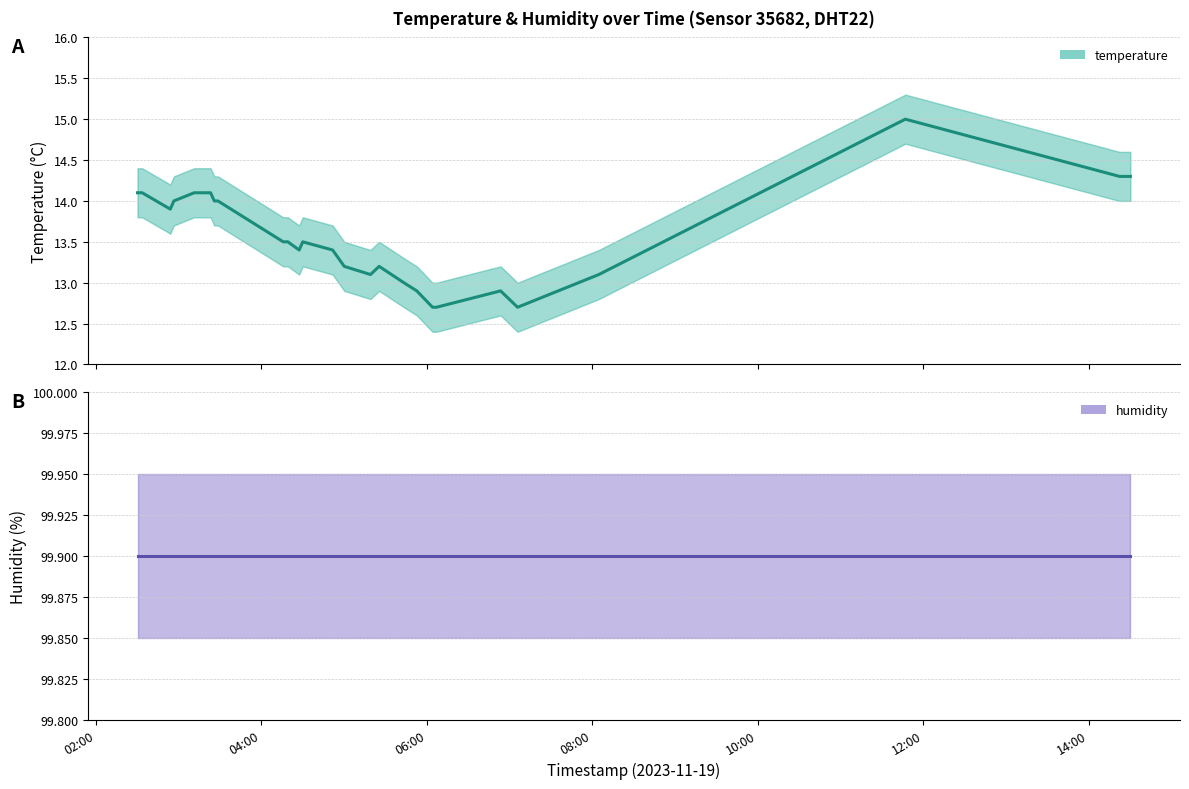

Reading left to right, what are all the values shown in this chart?

14.1	14.1	13.9	14.0	14.1	14.1	14.1	14.0	14.0	13.5	13.5	13.4	13.5	13.4	13.2	13.1	13.2	13.0	12.9	12.7	12.7	12.9	12.7	13.1	15.0	14.3	14.3